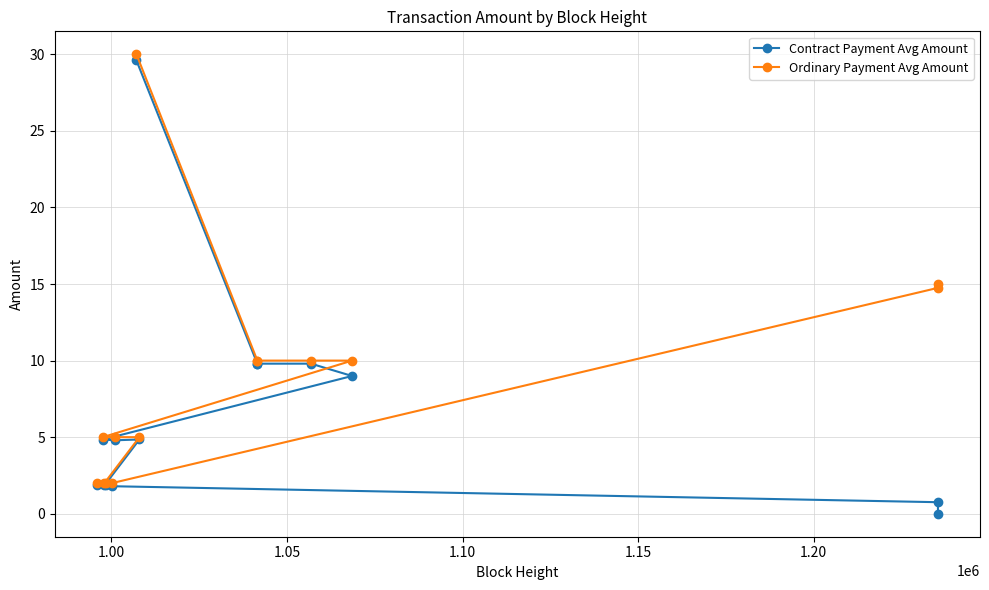

What is the maximum value shown in the chart?

30.0